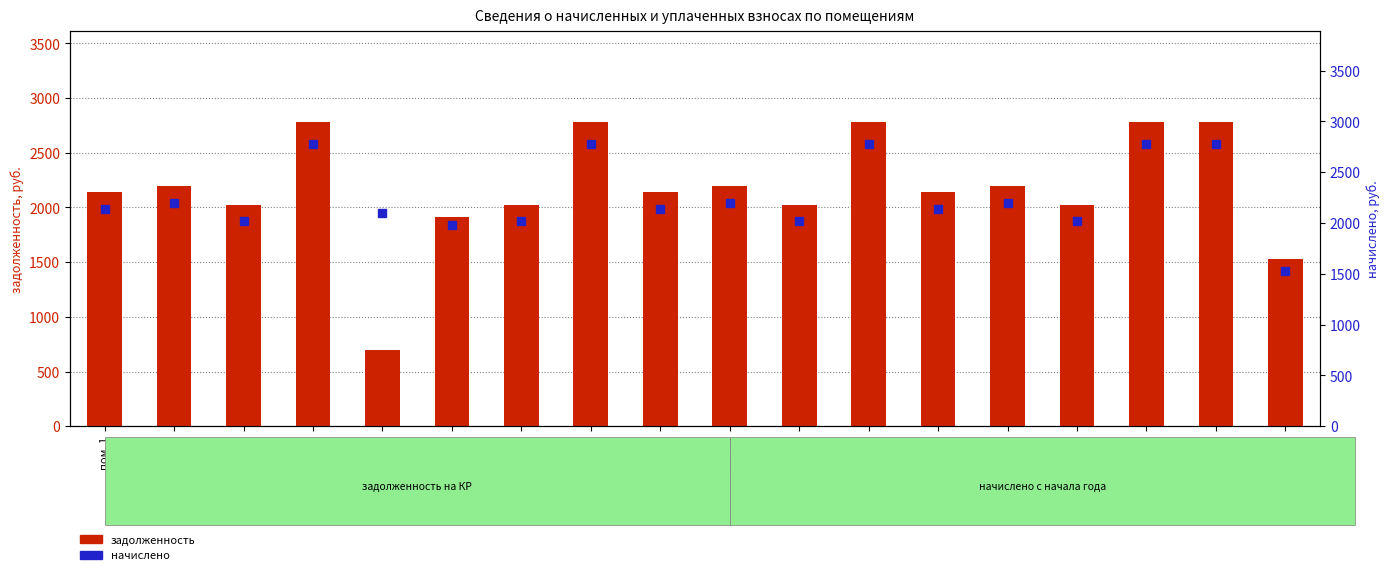

Reading left to right, what are all the values shown in this chart?

задолженность: пом. 1=2141.7	пом. 2=2199.0	пом. 3=2022.5	пом. 4=2776.1	пом. 5=698.0	пом. 6=1912.8	пом. 7=2022.5	пом. 8=2776.1	пом. 9=2141.7	пом. 10=2199.0	пом. 11=2022.5	пом. 12=2776.1	пом. 13=2141.7	пом. 14=2199.0	пом. 15=2022.5	пом. 16=2776.1	пом. 17=2776.1	пом. 18=1526.4
начислено: пом. 1=2141.7	пом. 2=2199.0	пом. 3=2022.5	пом. 4=2776.1	пом. 5=2094.0	пом. 6=1984.3	пом. 7=2022.5	пом. 8=2776.1	пом. 9=2141.7	пом. 10=2199.0	пом. 11=2022.5	пом. 12=2776.1	пом. 13=2141.7	пом. 14=2199.0	пом. 15=2022.5	пом. 16=2776.1	пом. 17=2776.1	пом. 18=1526.4